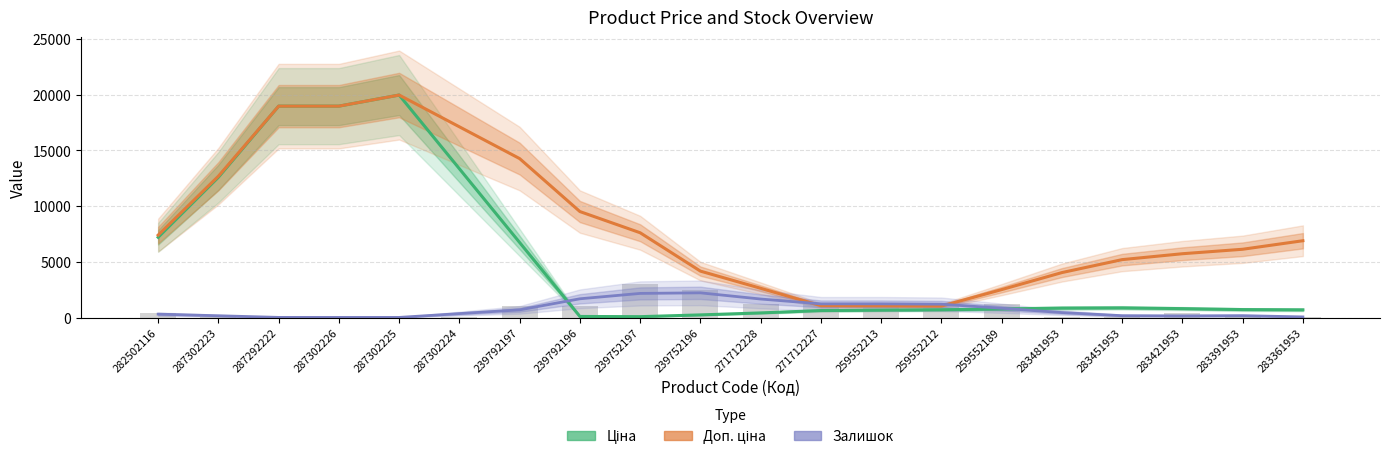

What is the spread (max minus min) of values at 287302226?

18968.2